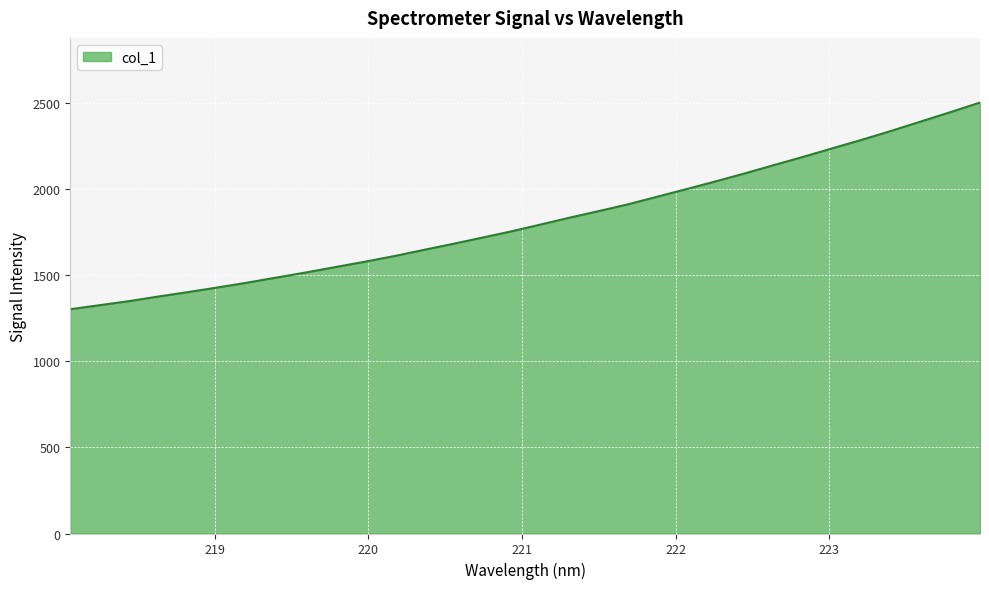

What is the greatest value displayed?

2503.5